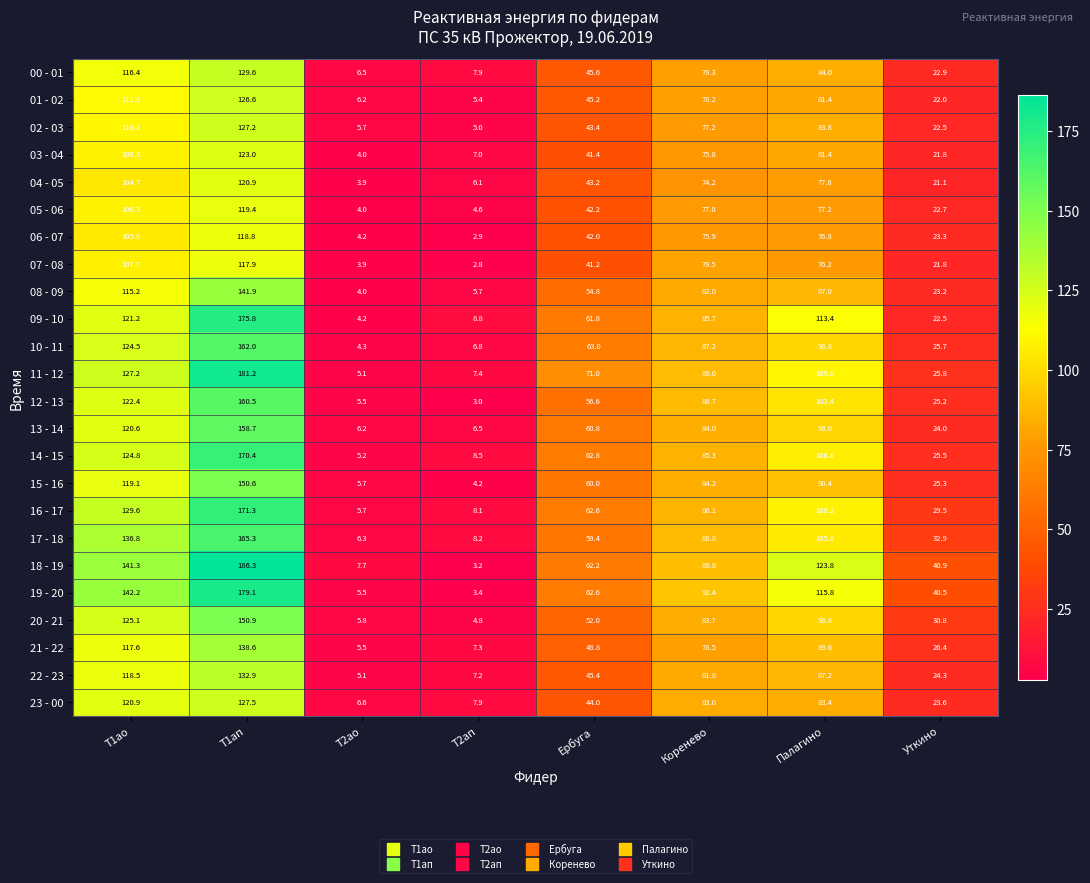

Which series has the widest spread of values?

18 - 19